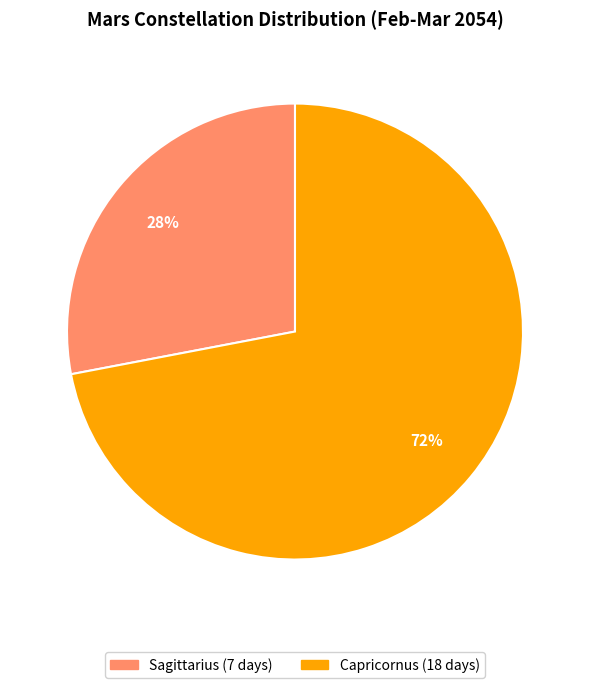

Rank the categories by value from lowest to highest.

Sagittarius, Capricornus